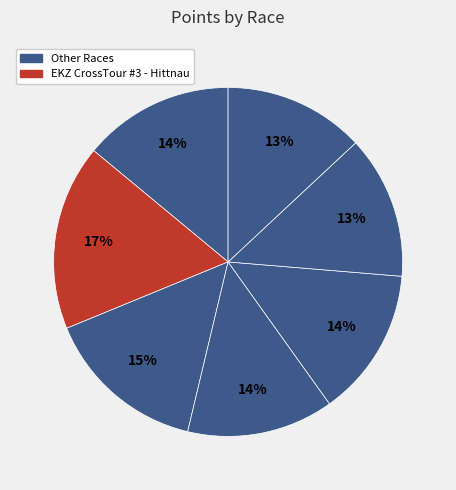

To the nearest percent, what is the average slice percentage?

14%